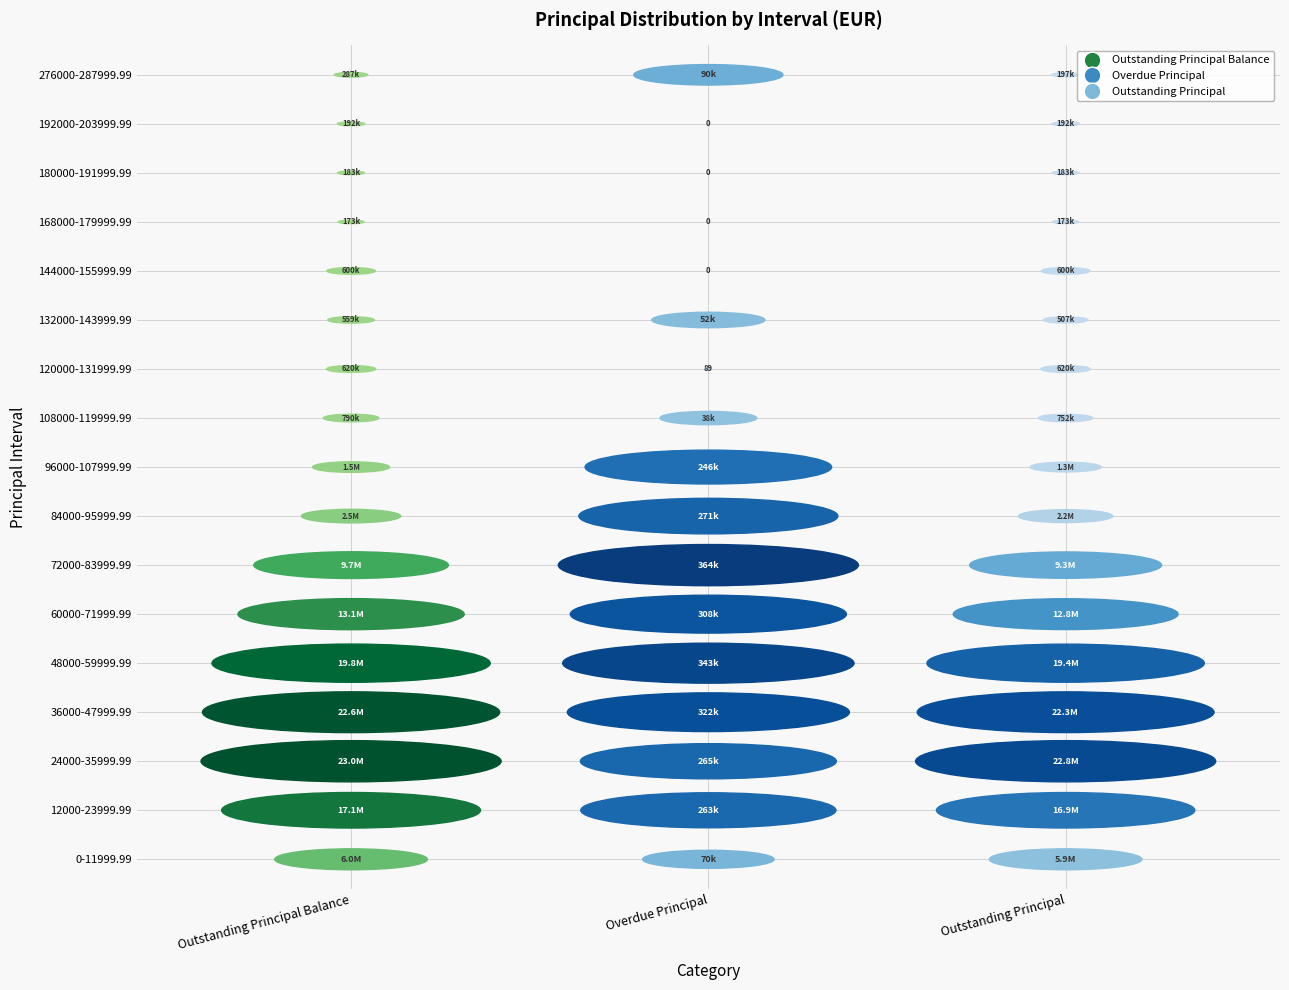

What value does the 276000-287999.99 series have at 2?

196944.3